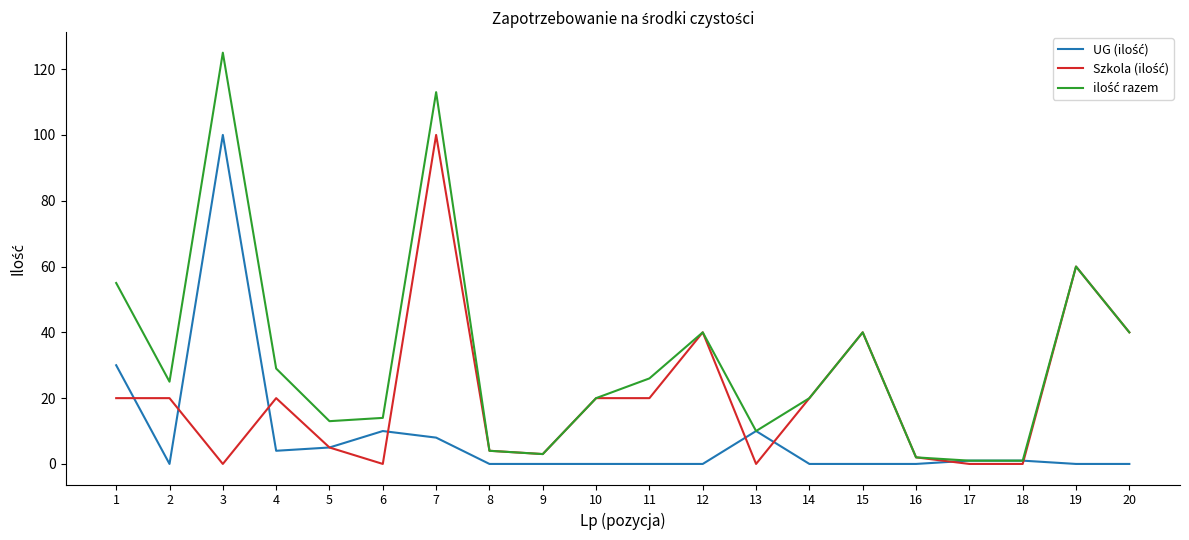

What is the greatest value displayed?

125